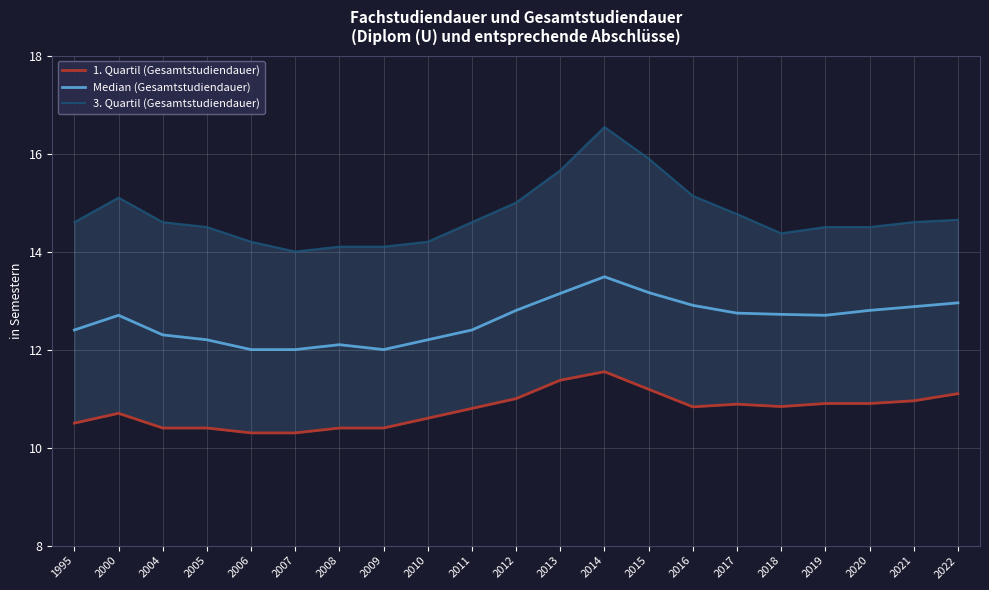

List the series in order of their peak value, highest first.

3. Quartil (Gesamtstudiendauer), Median (Gesamtstudiendauer), 1. Quartil (Gesamtstudiendauer)